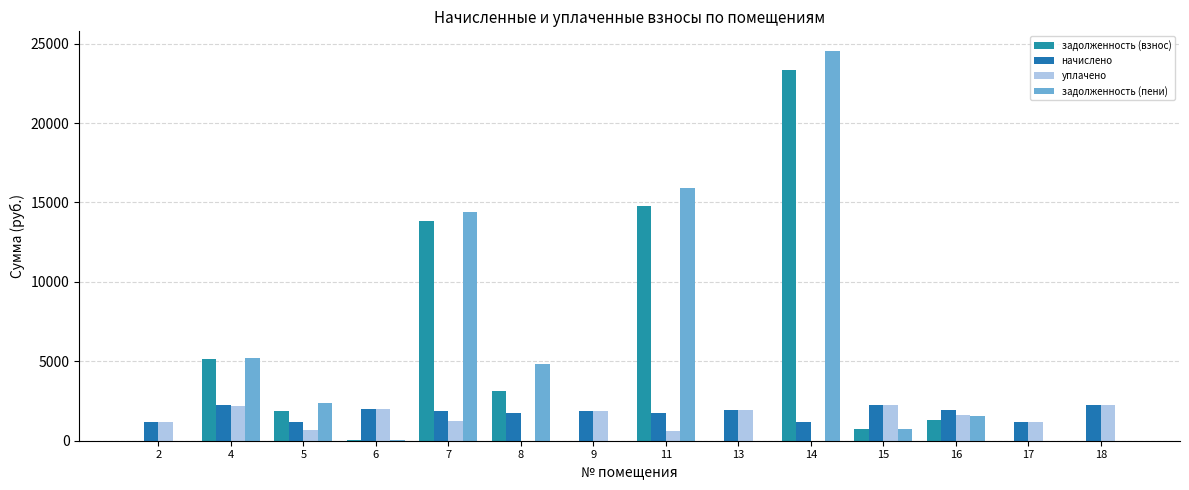

Reading left to right, transcribe all the data shown in this chart.

задолженность (взнос): 2=0.0	4=5138.5	5=1895.0	6=24.1	7=13809.4	8=3103.2	9=0.0	11=14801.0	13=0.0	14=23372.4	15=745.4	16=1279.2	17=0.0	18=0.4
начислено: 2=1165.8	4=2236.3	5=1147.5	6=1994.3	7=1869.7	8=1726.7	9=1880.7	11=1748.7	13=1924.7	14=1176.8	15=2236.3	16=1917.3	17=1173.1	18=2243.6
уплачено: 2=1165.8	4=2157.6	5=661.9	6=1994.3	7=1246.4	8=0.0	9=1880.7	11=623.5	13=1924.7	14=0.0	15=2236.3	16=1624.7	17=1173.1	18=2243.6
задолженность (пени): 2=0.0	4=5217.2	5=2380.6	6=24.1	7=14432.6	8=4829.9	9=0.0	11=15926.2	13=0.0	14=24549.2	15=745.4	16=1571.9	17=0.0	18=0.4